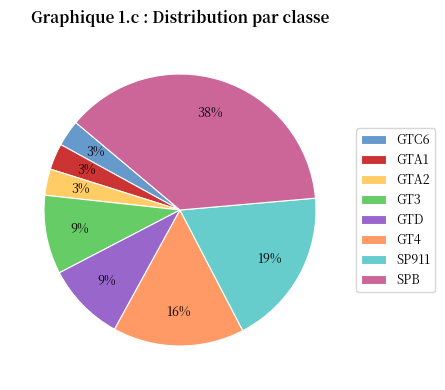

Which has a higher value, GT4 or GTD?

GT4